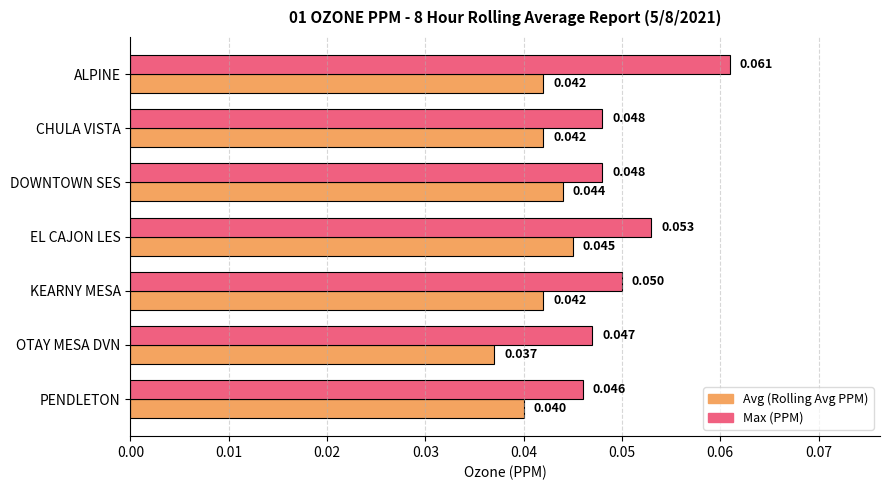

At which category is the sum across all series the highest?

ALPINE